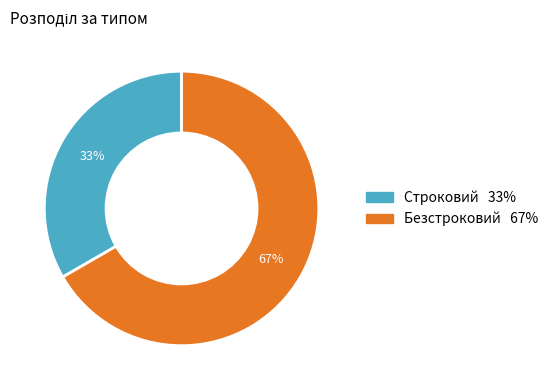

Does Безстроковий represent more than half of the total?

Yes